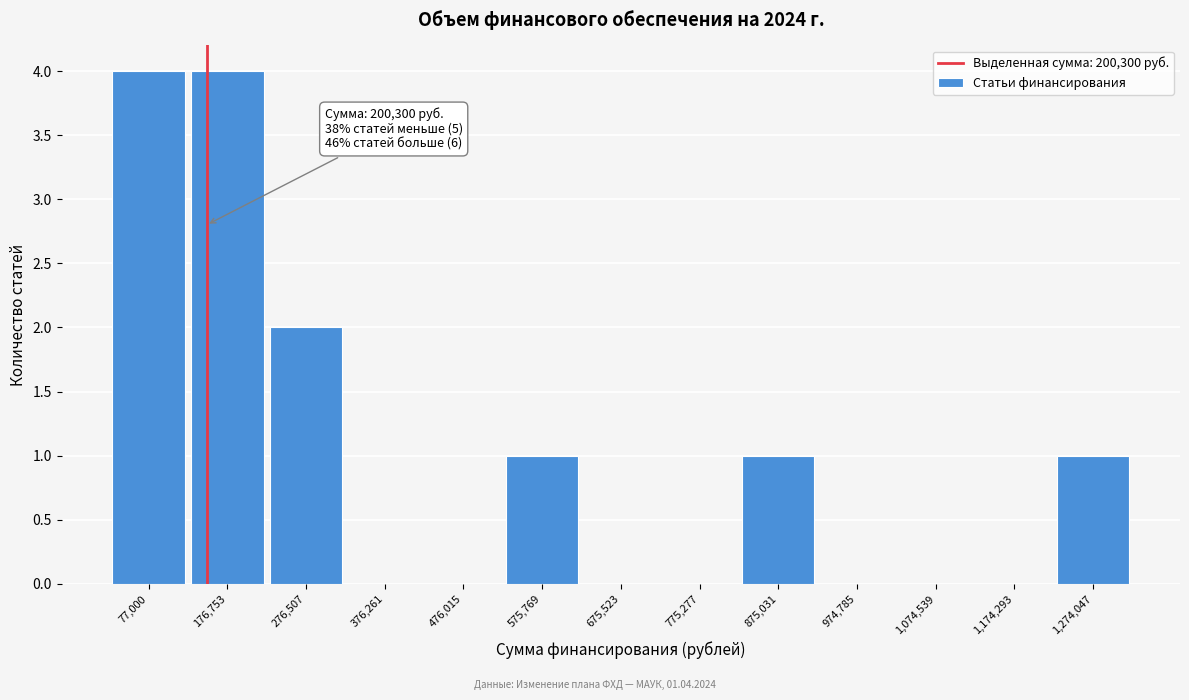

Reading left to right, list all the values displayed in this chart.

77,000=4	176,753=4	276,507=2	376,261=0	476,015=0	575,769=1	675,523=0	775,277=0	875,031=1	974,785=0	1,074,539=0	1,174,293=0	1,274,047=1